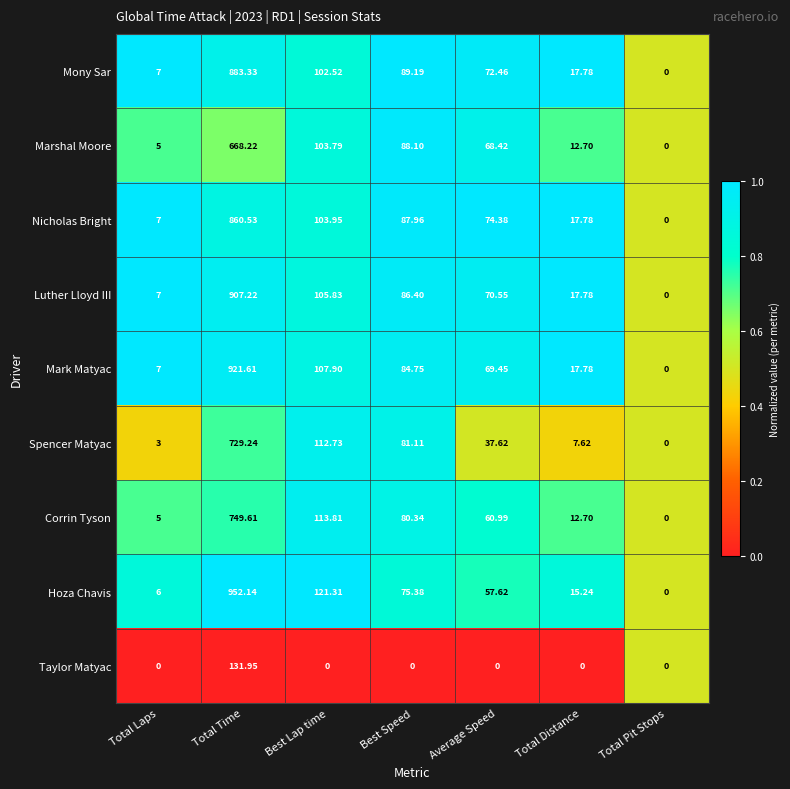

Rank the categories by Corrin Tyson value from highest to lowest.

Total Time, Best Lap time, Best Speed, Average Speed, Total Distance, Total Laps, Total Pit Stops